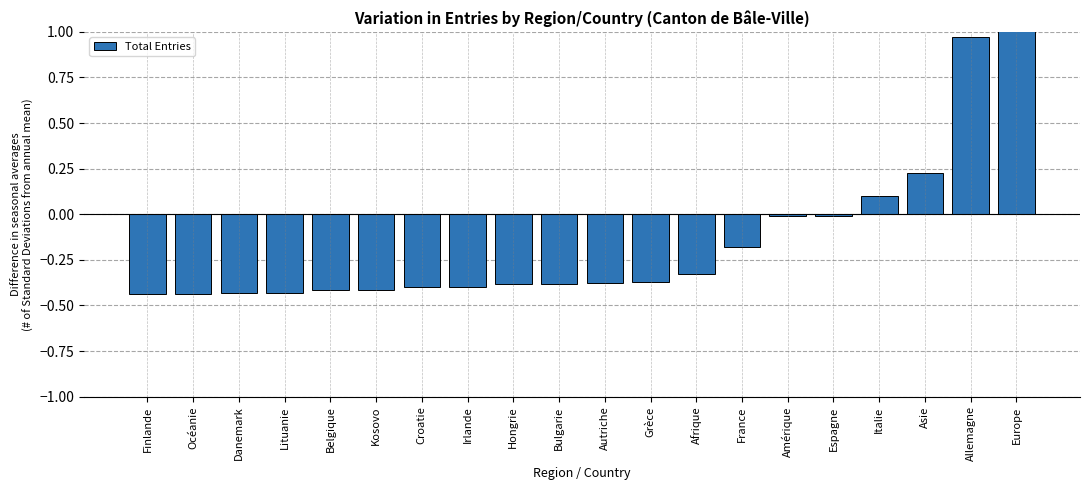

At which label is the value closest to 1?

Allemagne